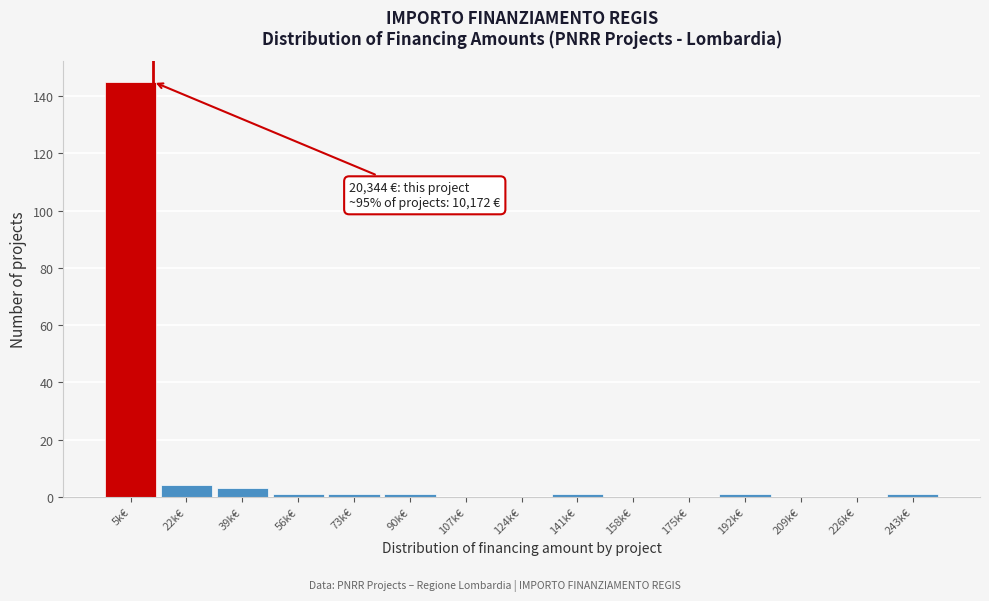

Reading left to right, list all the values displayed in this chart.

5k€=145	22k€=4	39k€=3	56k€=1	73k€=1	90k€=1	107k€=0	124k€=0	141k€=1	158k€=0	175k€=0	192k€=1	209k€=0	226k€=0	243k€=1